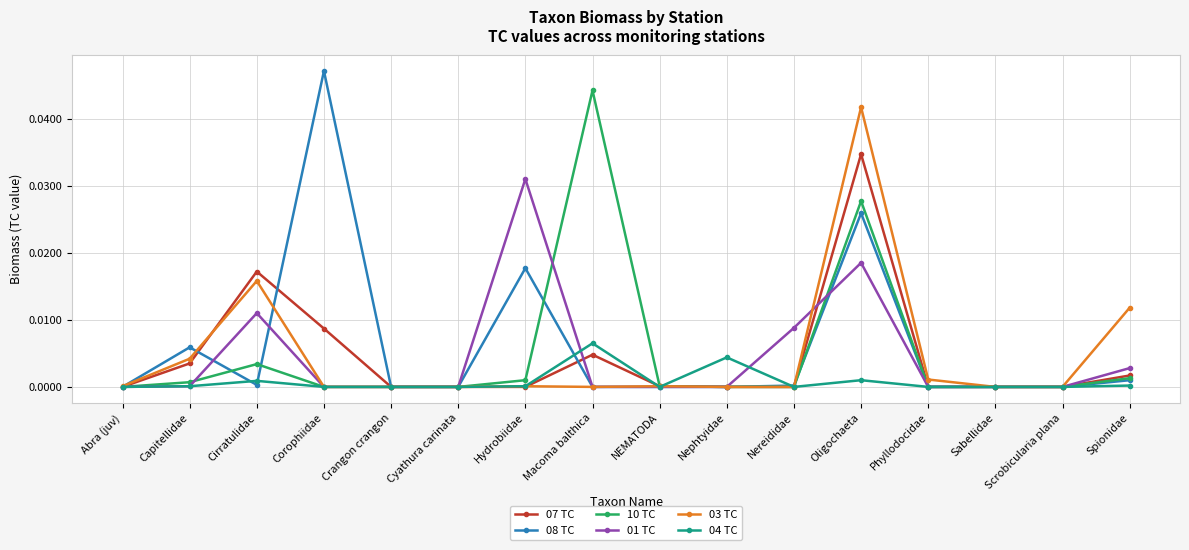

Which series has the largest range (max minus min)?

08 TC